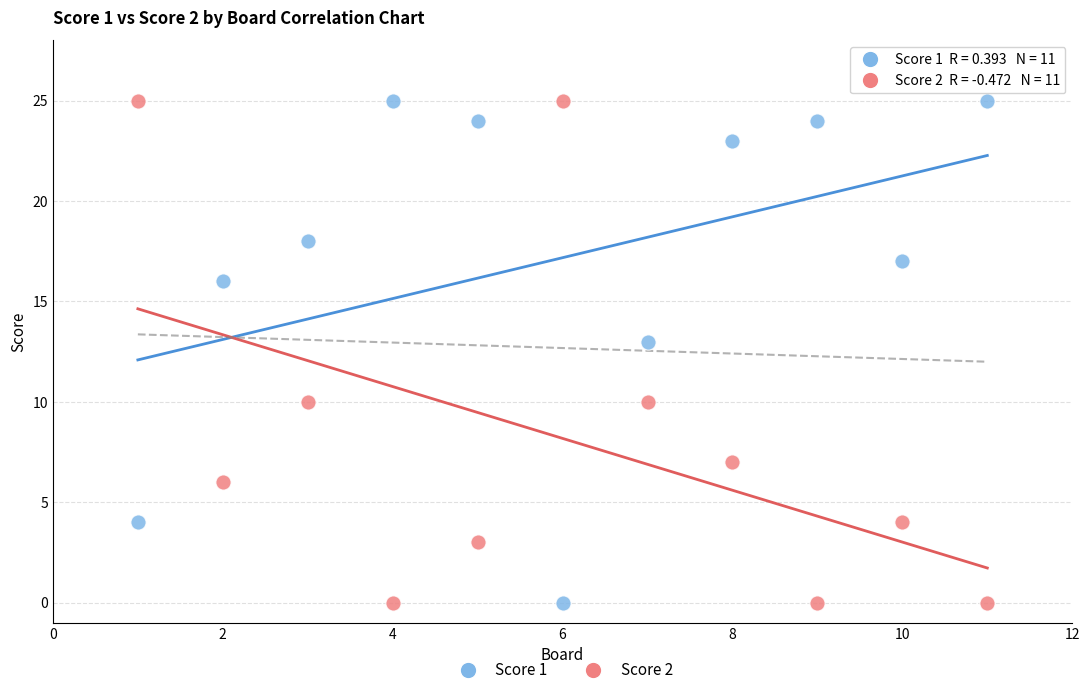

In the Score 2 series, what Y value is closest to 12?

10